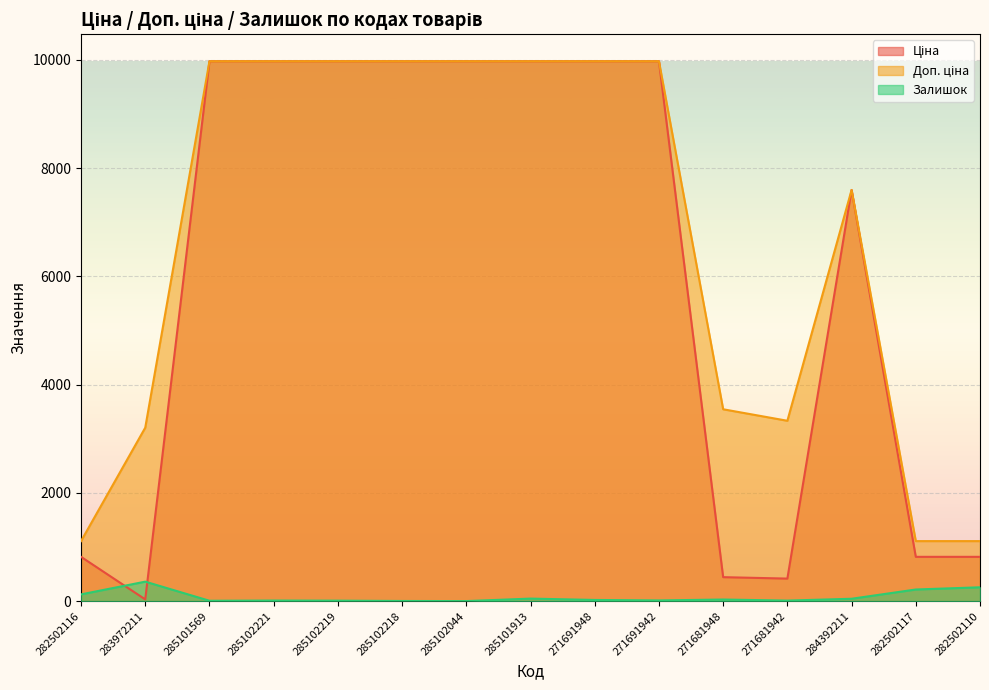

How many data points in Ціна are above 9974?

8